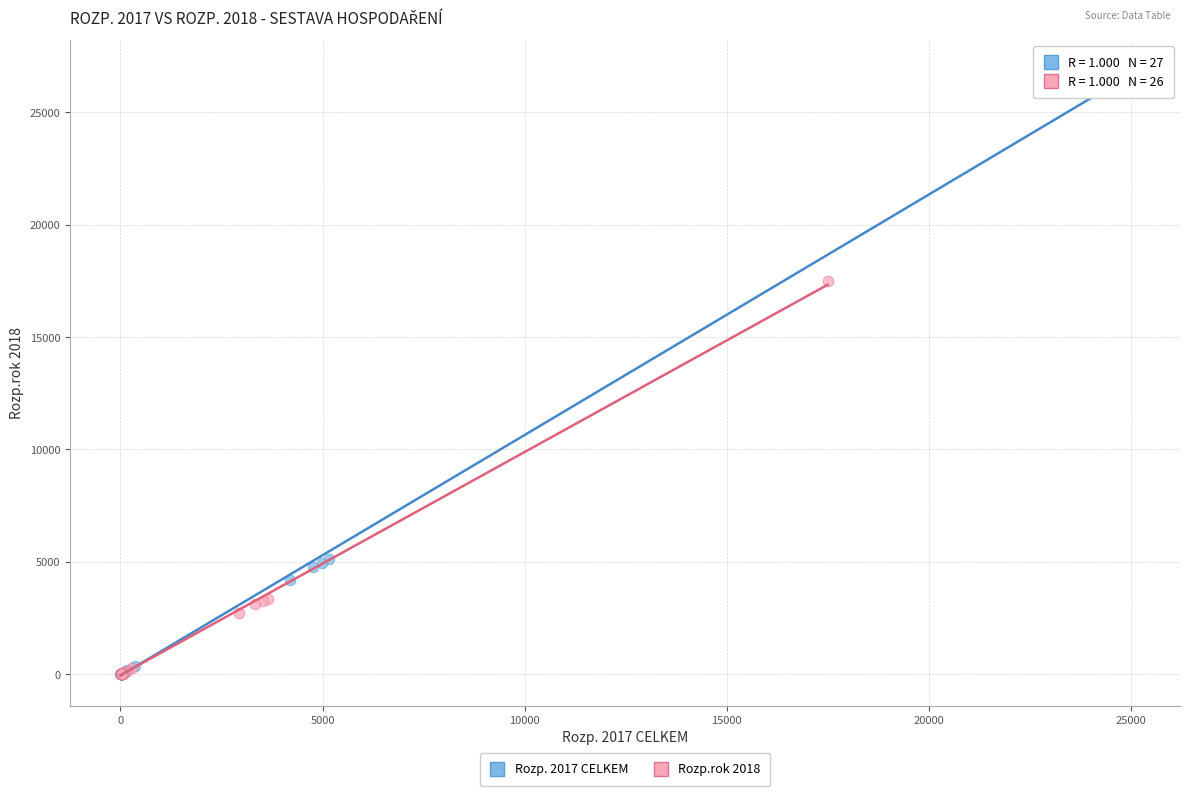

Which series has the largest Y range (max minus min)?

Rozp. 2017 CELKEM